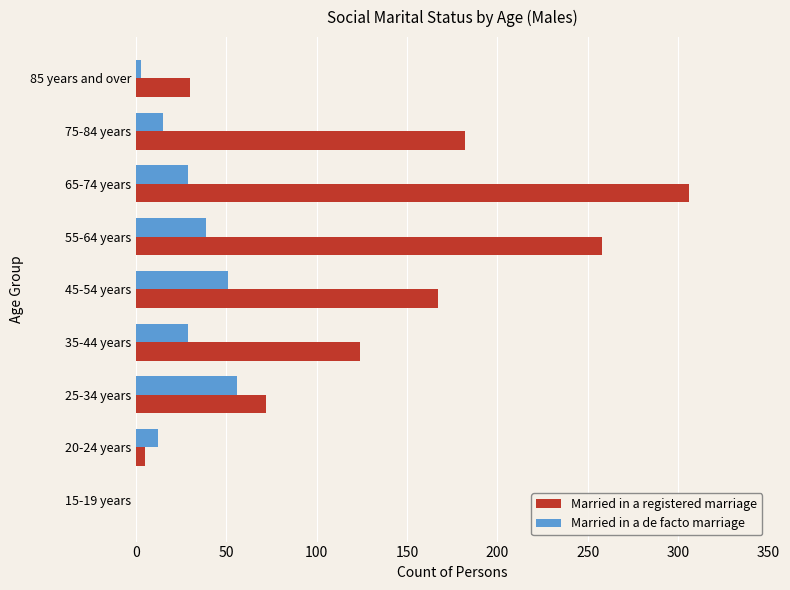

Is the value of Married in a de facto marriage at 65-74 years greater than the value of Married in a registered marriage at 45-54 years?

No